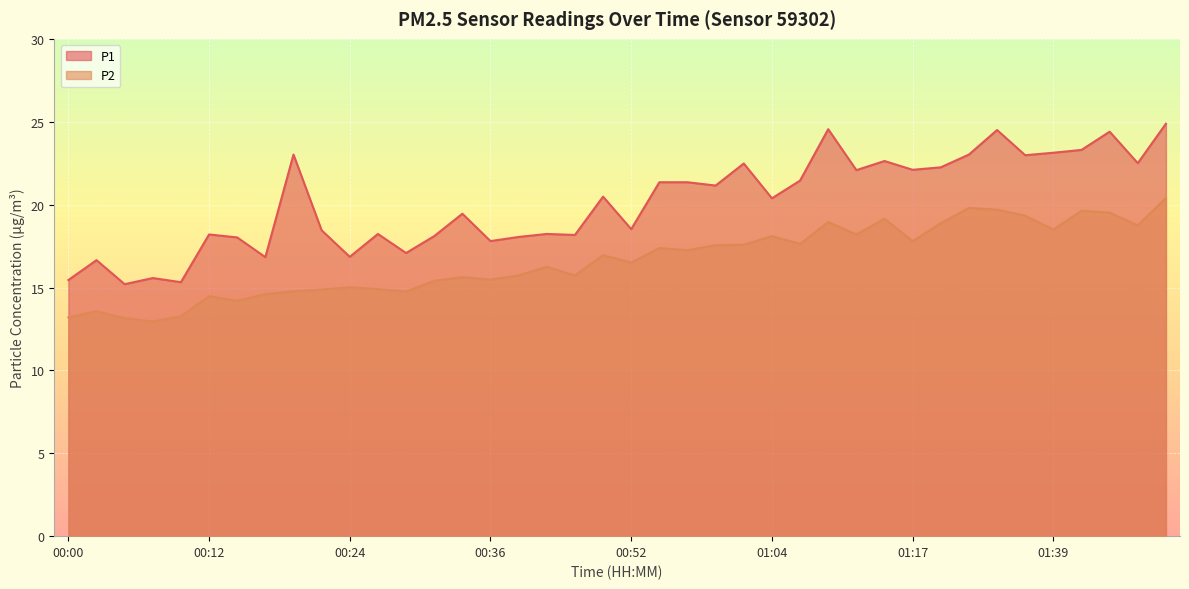

The value of P1 at 00:59 is 28.5. True or false?

False